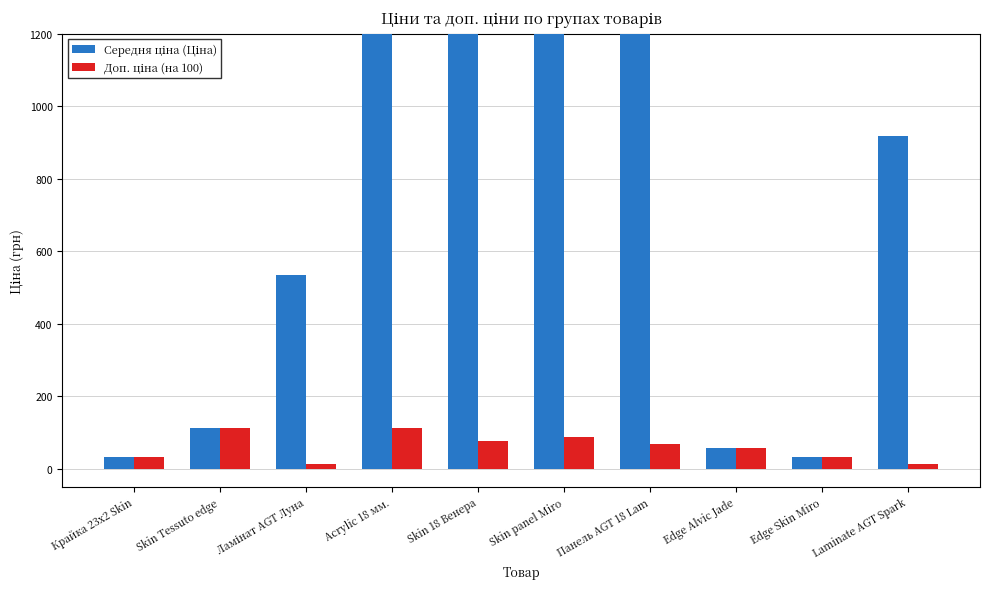

Rank the series by their maximum value, from lowest to highest.

Доп. ціна (на 100), Середня ціна (Ціна)